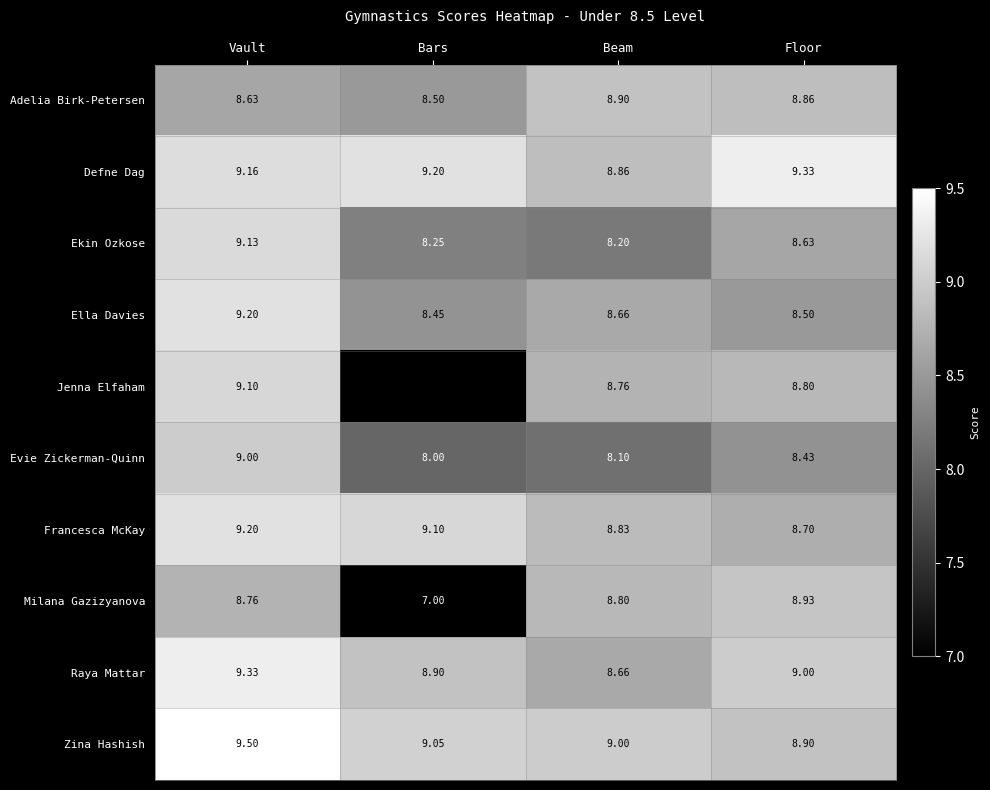

Which series changed the most between Vault and Floor?

Ella Davies